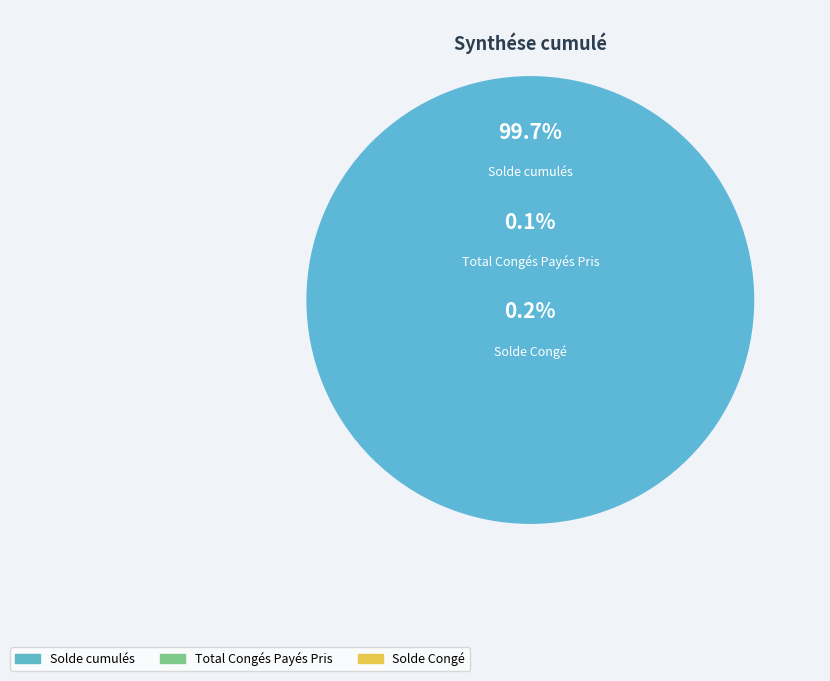

To the nearest percent, what is the average slice percentage?

33%